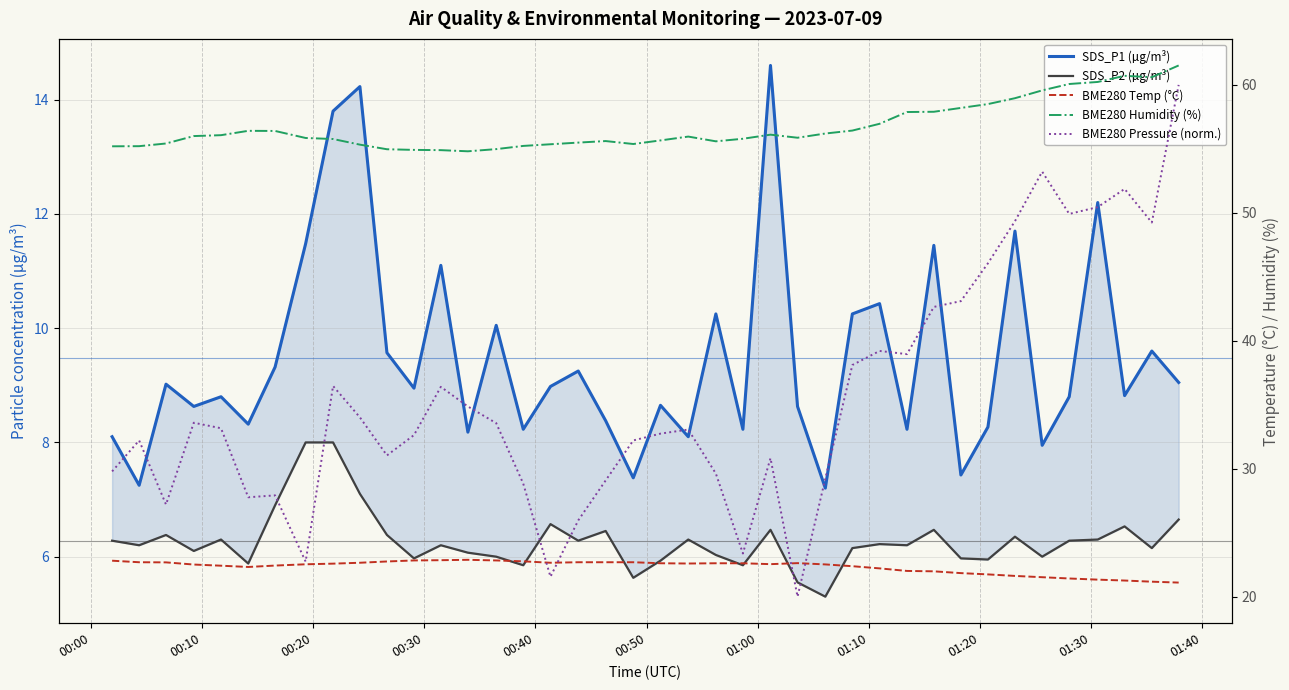

The value of SDS_P2 (µg/m³) at 22 is 9.4. True or false?

False